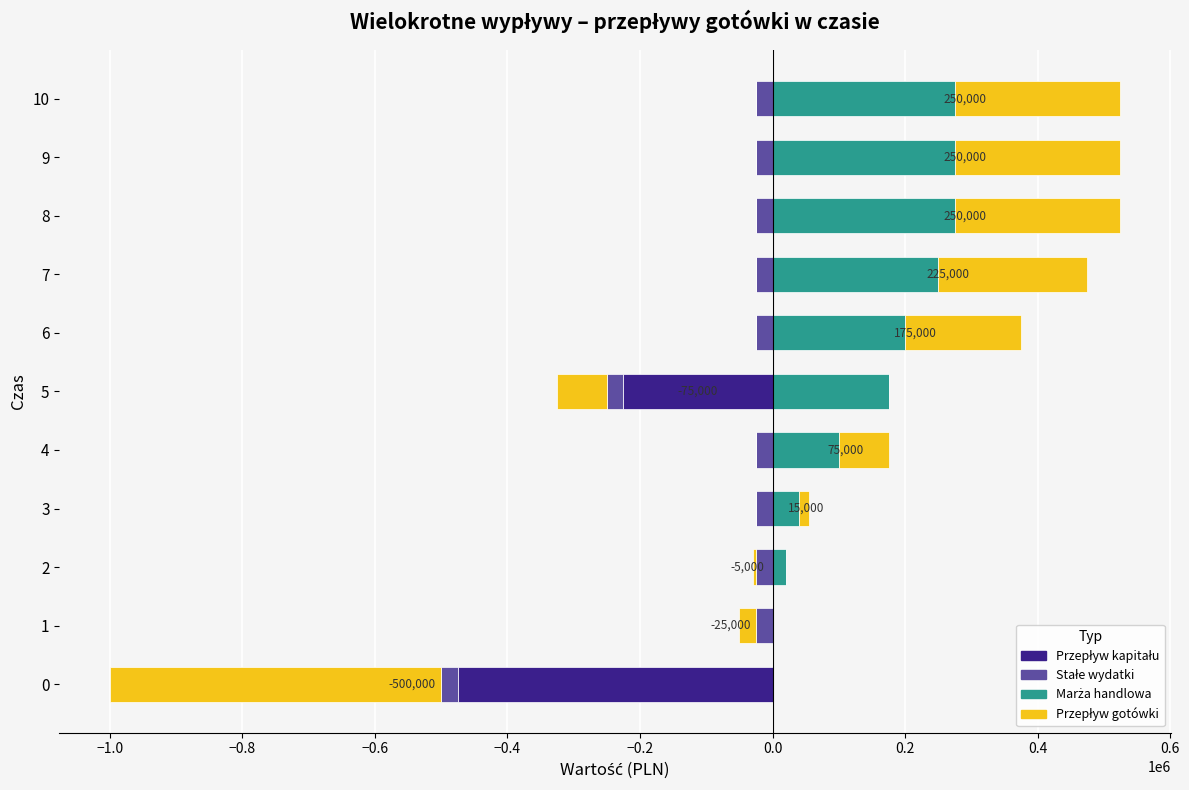

The Przepływ kapitału series shows 0.2 at −0.6. True or false?

False